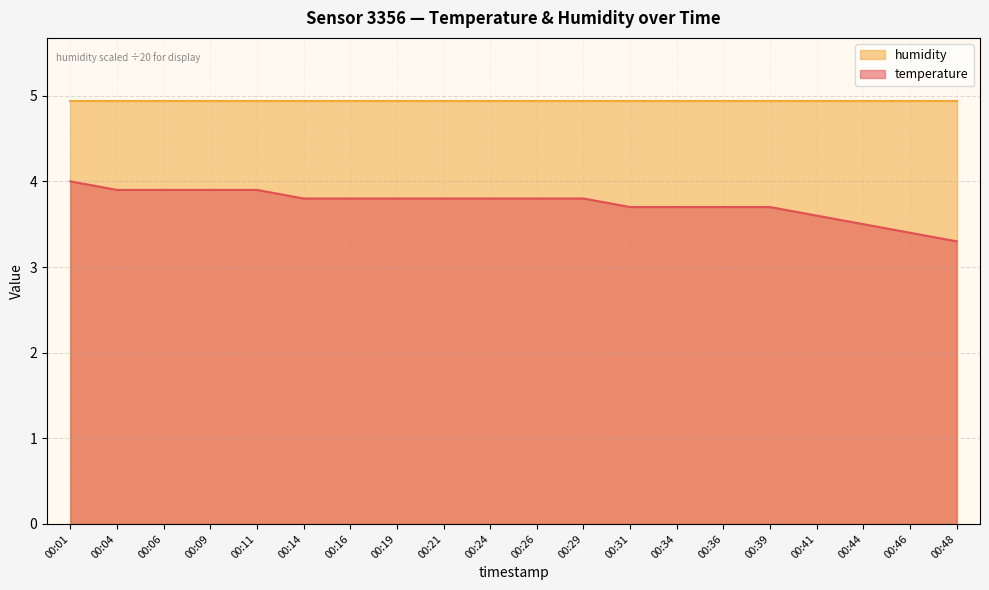

Reading left to right, transcribe all the data shown in this chart.

4.0	3.9	3.9	3.9	3.9	3.8	3.8	3.8	3.8	3.8	3.8	3.8	3.7	3.7	3.7	3.7	3.6	3.5	3.4	3.3